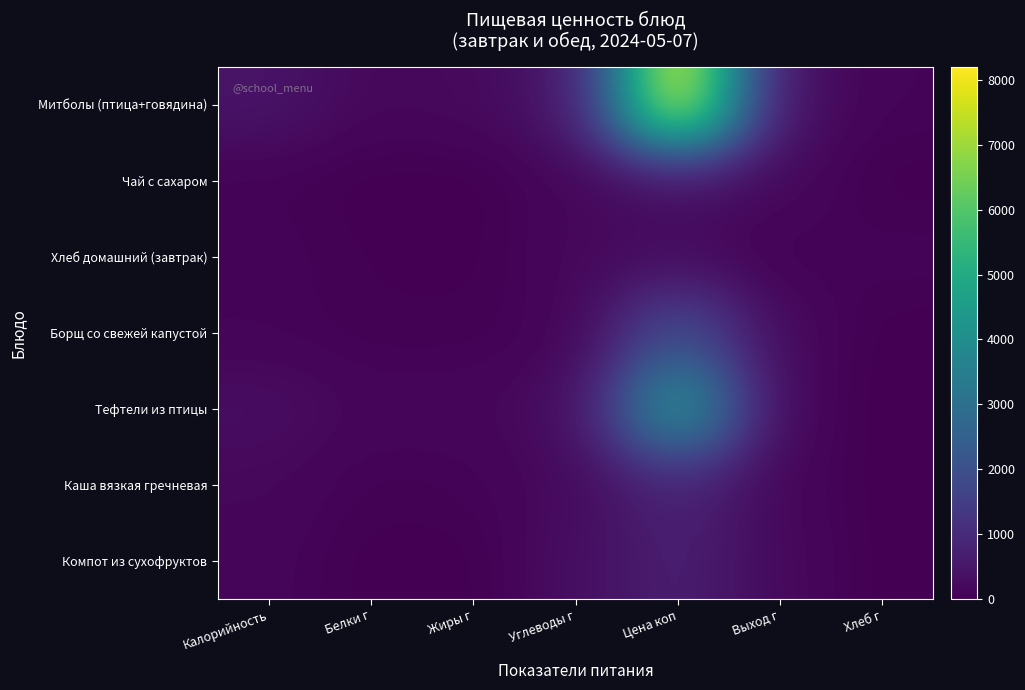

What is the difference between the highest and lowest values at Хлеб г?

92